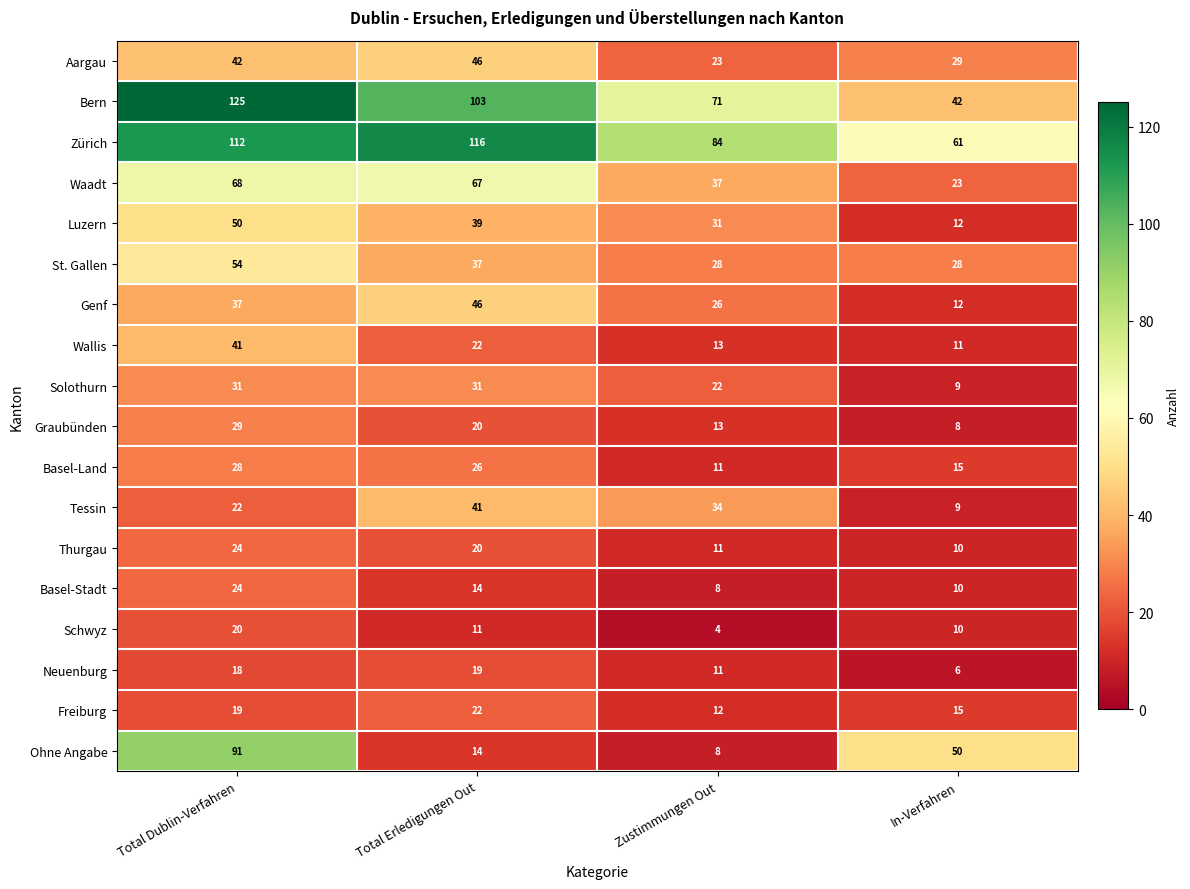

Is it true that Thurgau equals 20 at Total Erledigungen Out?

True